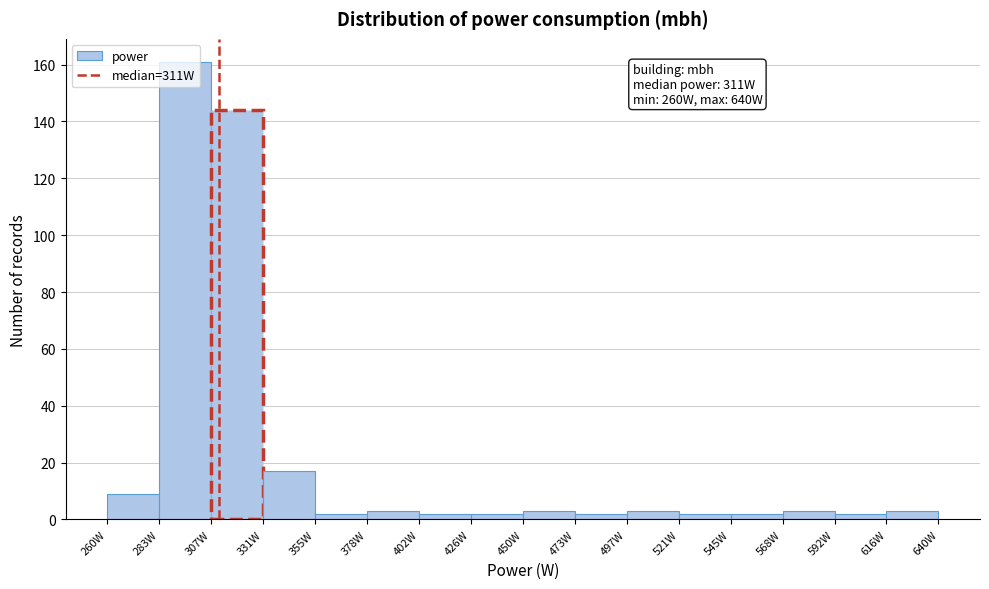

Which range on the x-axis has the tallest bar?

285 to 310